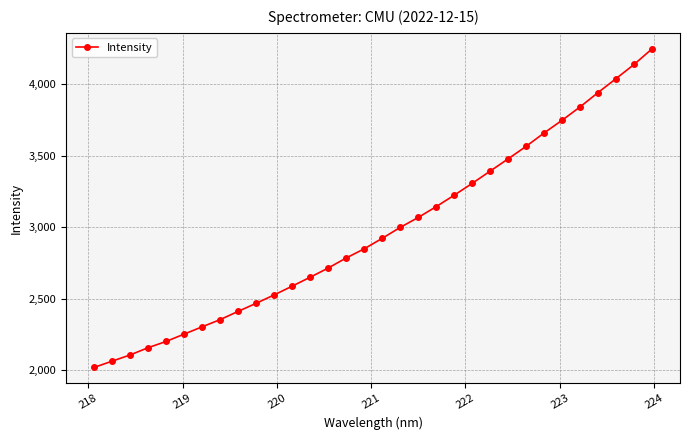

What is the value of the 6th point from the left?

2251.1